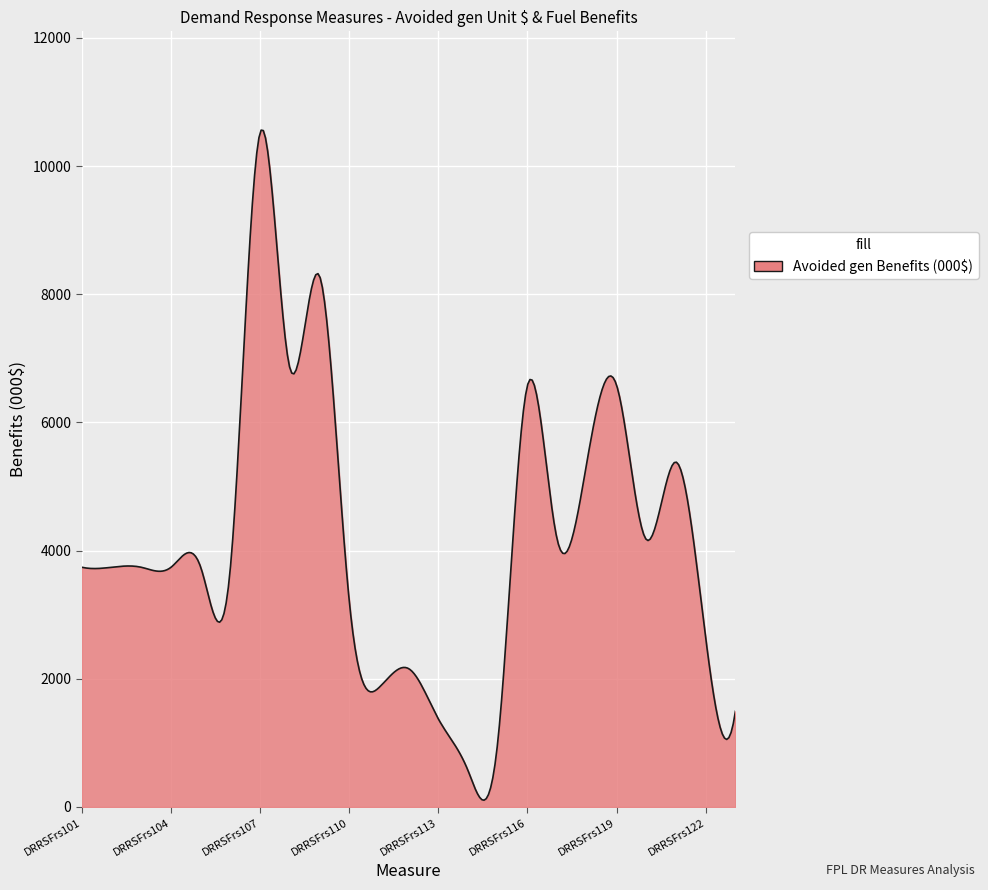

What is the sum of all values?

1250253.4